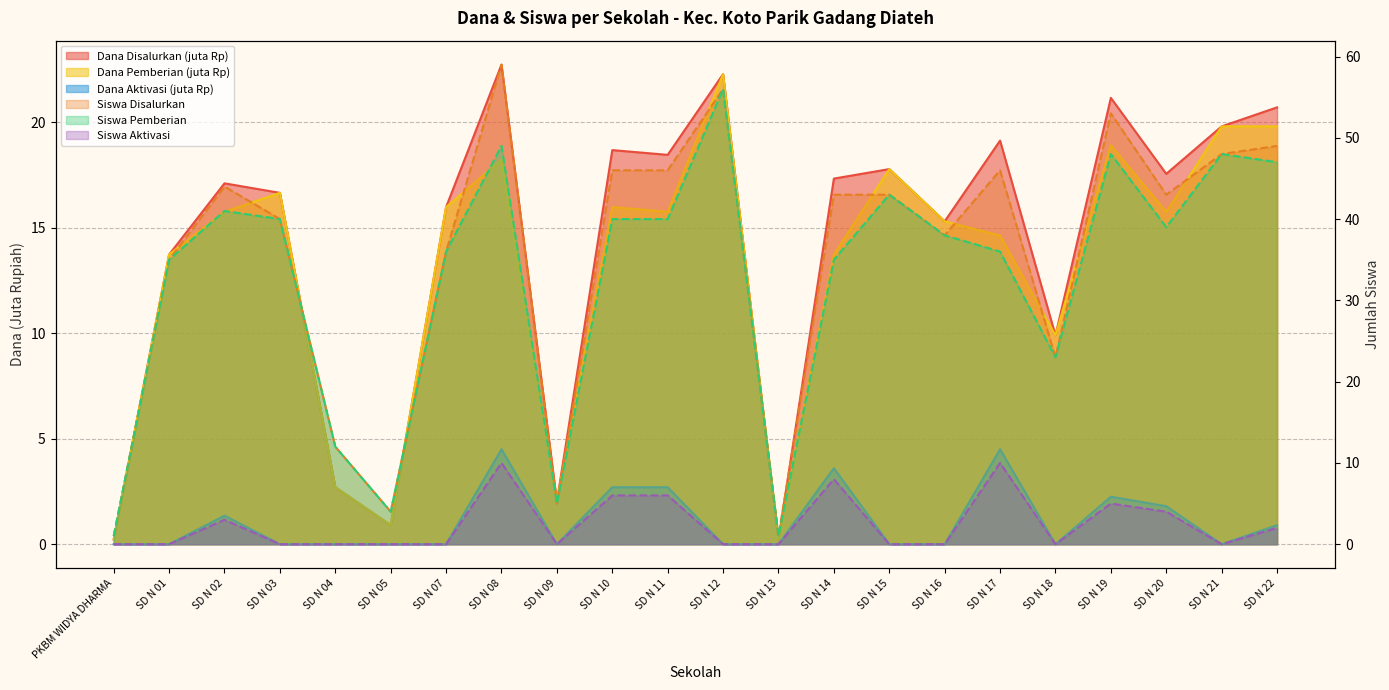

In Dana Pemberian, how many points are higher than both neighbors (excluding endpoints)?

6